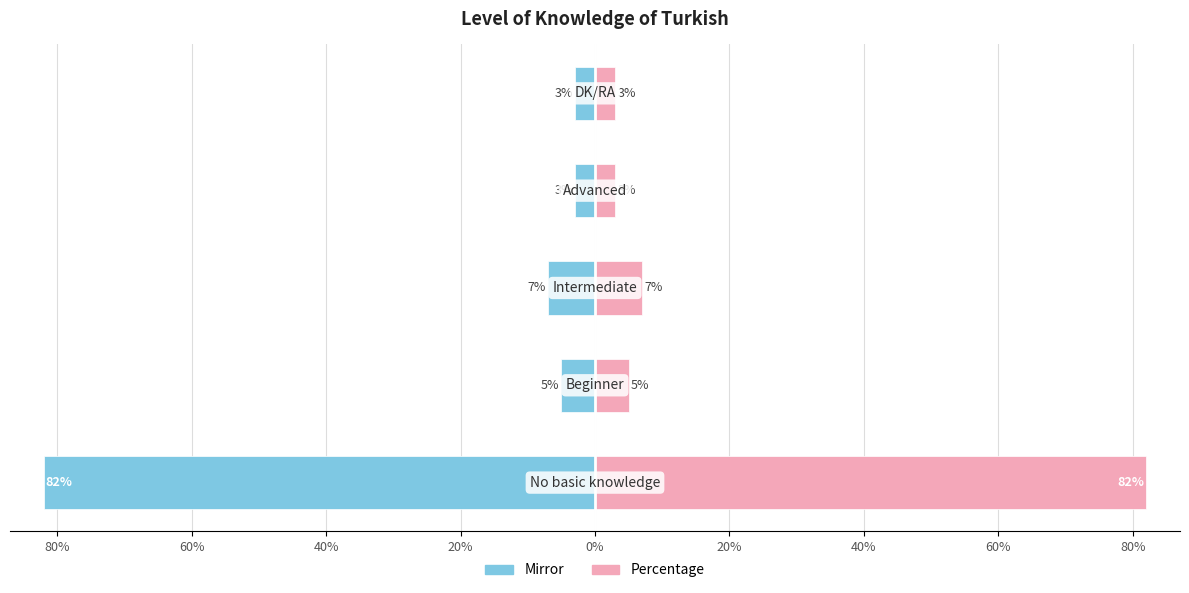

Reading left to right, extract all data points from this chart.

Frequency (left): -82	-5	-7	-3	-3
Percentage: 82	5	7	3	3